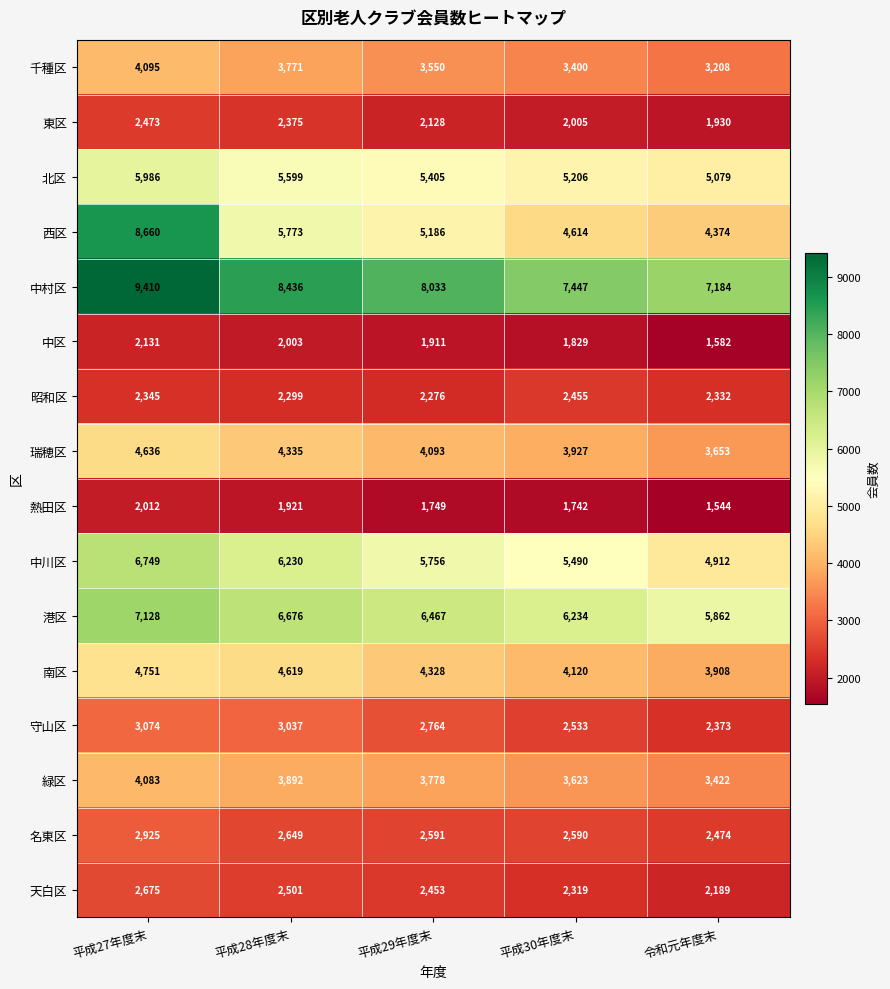

Which label corresponds to the smallest value in the chart?

令和元年度末